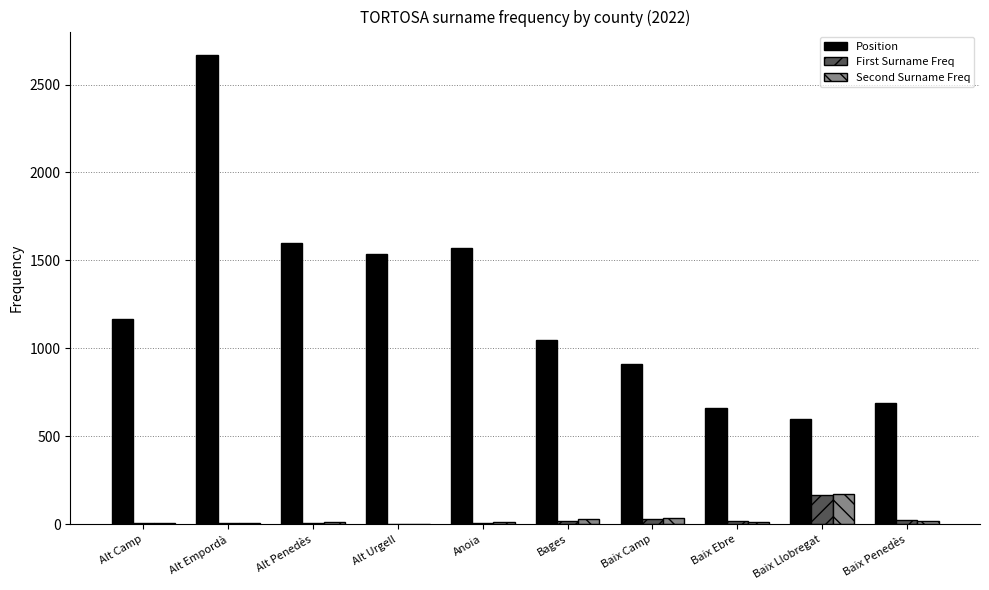

Which category has the highest value across all series?

Alt Empordà